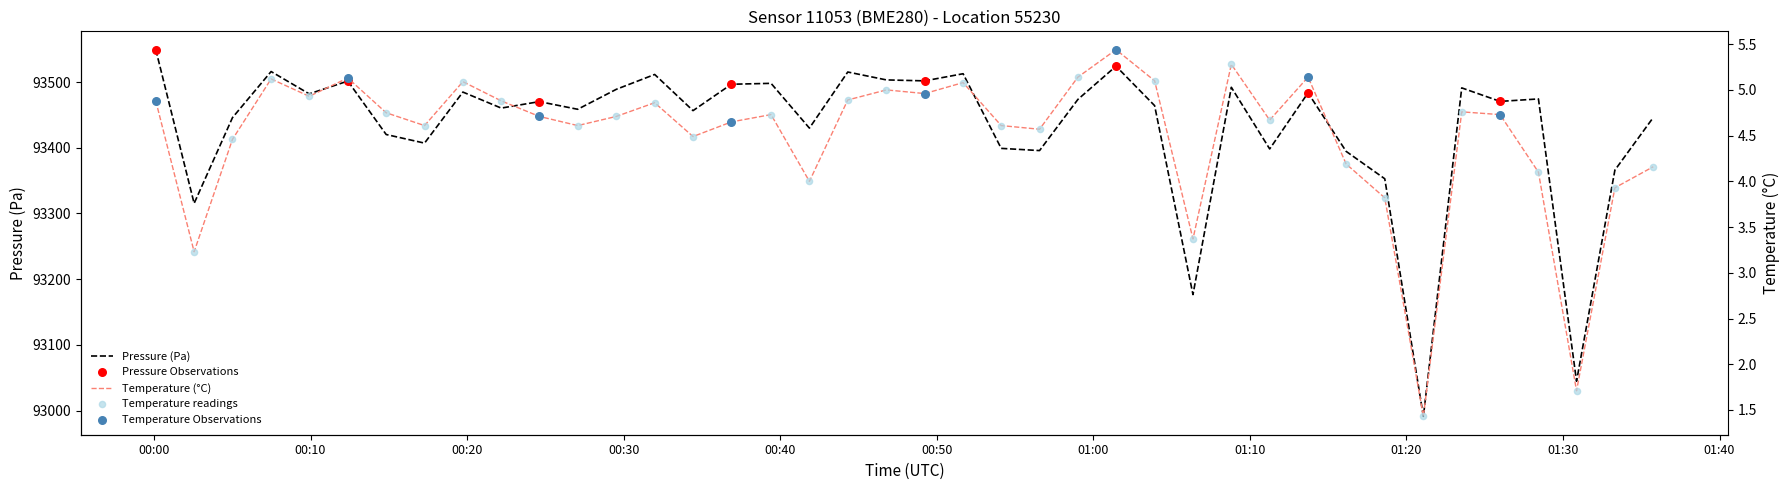

Is the value of pressure at 29 greater than the value of temperature at 19?

Yes